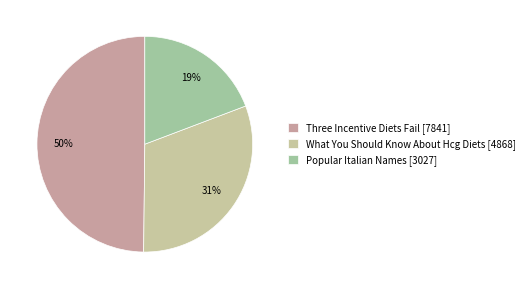

How many segments does this pie chart have?

3